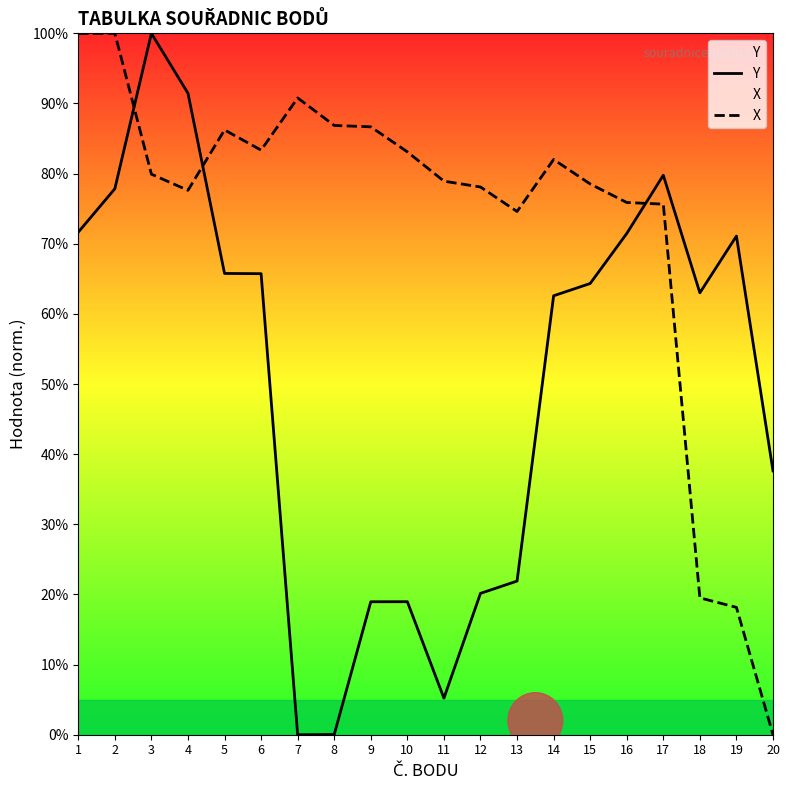

Between 12 and 15, which is larger?

15